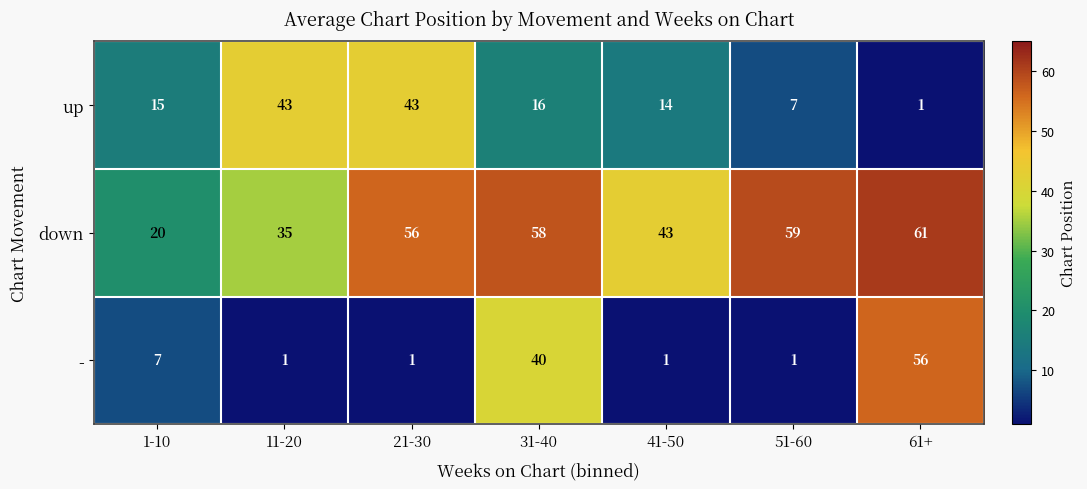

Rank the series by their maximum value, from lowest to highest.

up, -, down